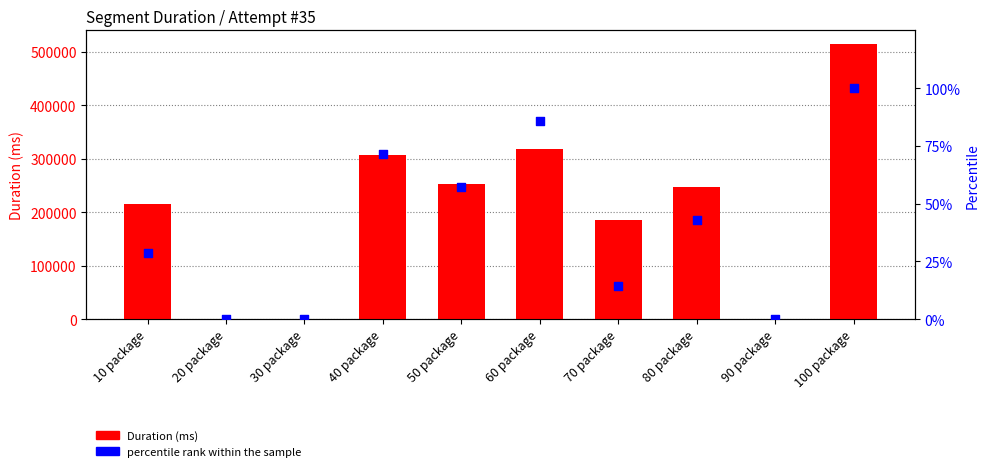

At which category is the sum across all series the highest?

100 package